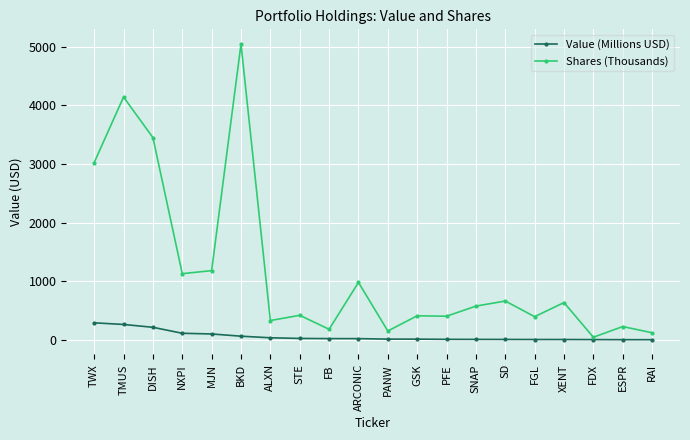

What is the maximum value shown in the chart?

5041.5